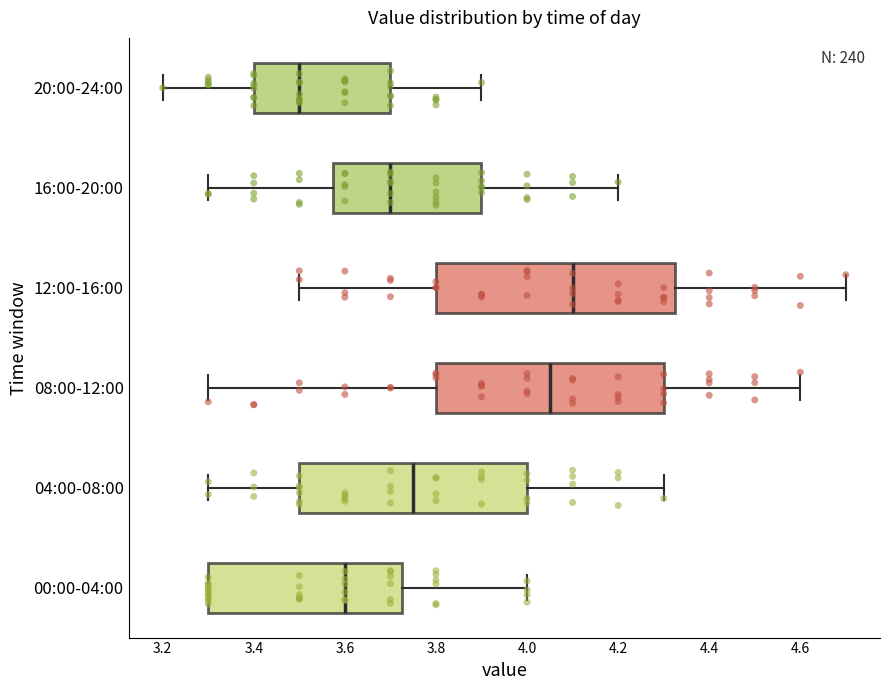

Which box's median line is the furthest to the left?

20:00-24:00